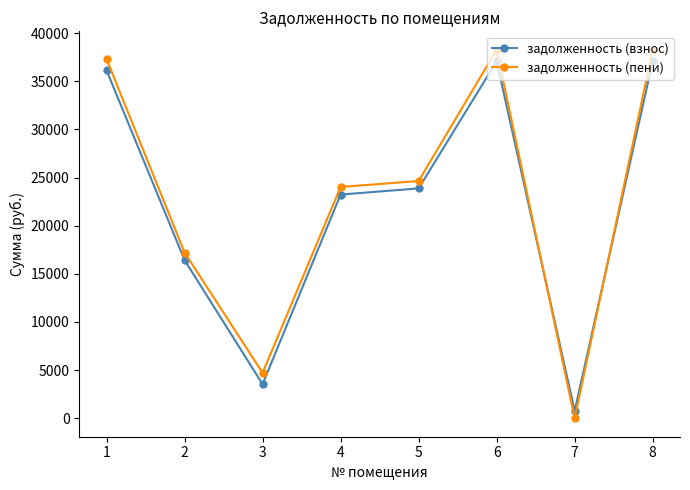

How many values in the задолженность (взнос) series are below 23872?

4